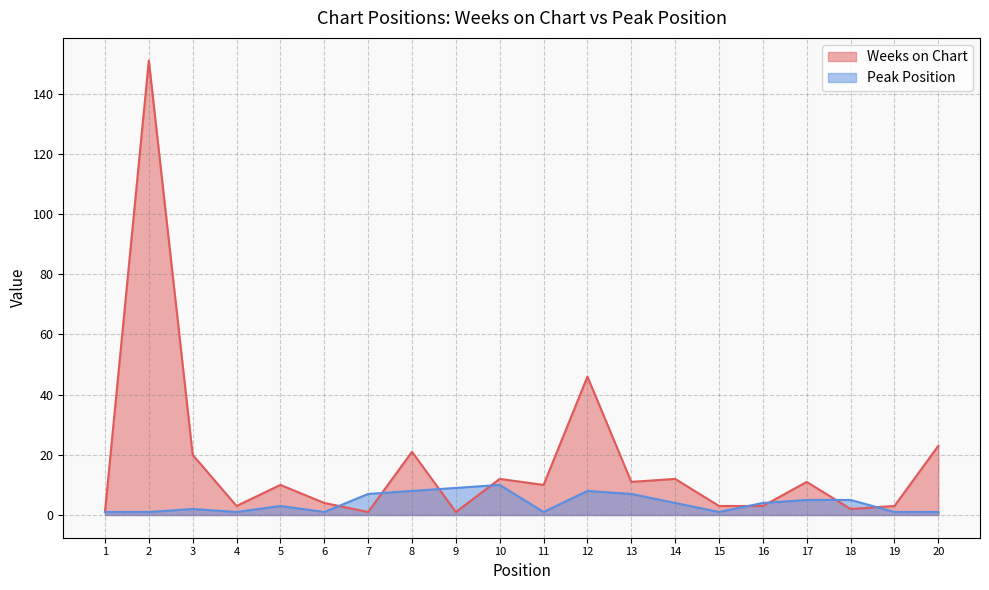

In Weeks on Chart, how many points are lower than both neighbors (excluding endpoints)?

6